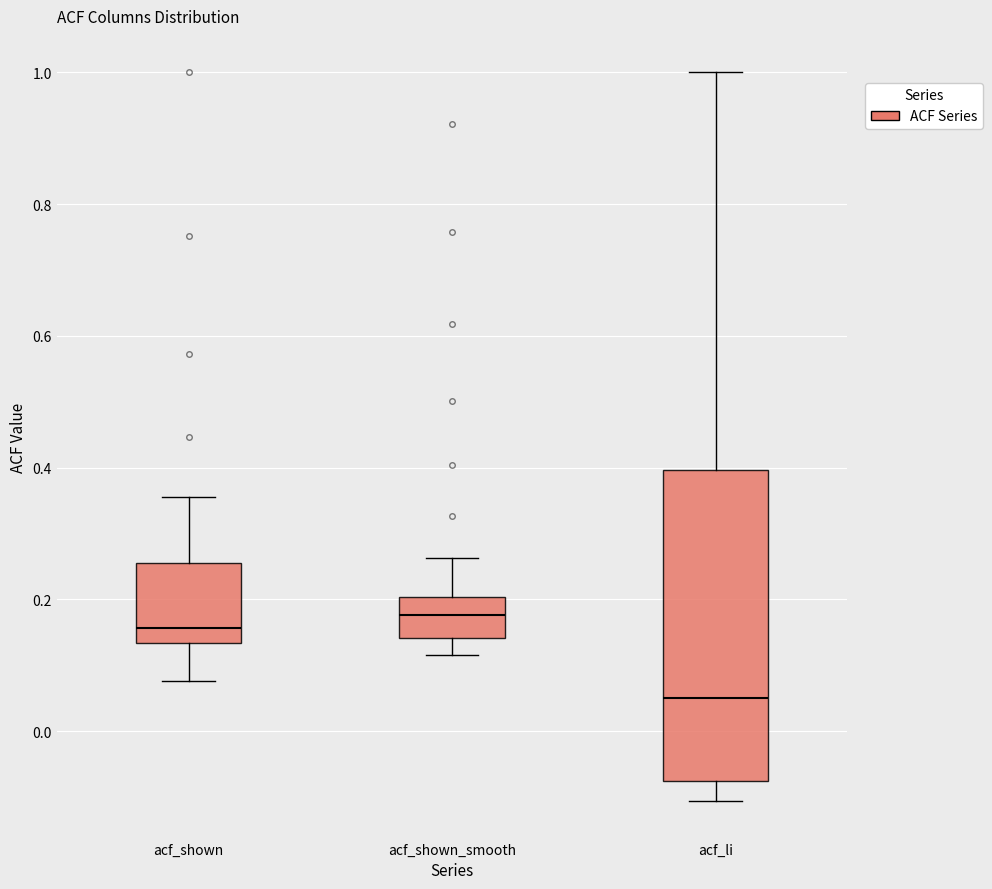

Which box has the lowest median line?

acf_li